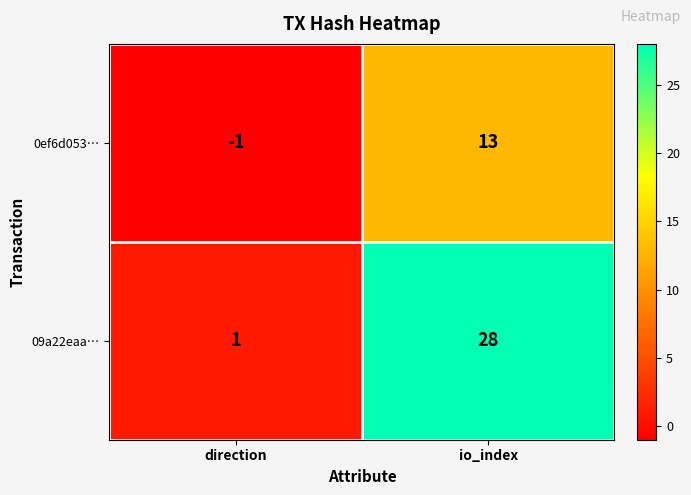

What value does the 0ef6d053… series have at io_index, to the nearest 10?

10